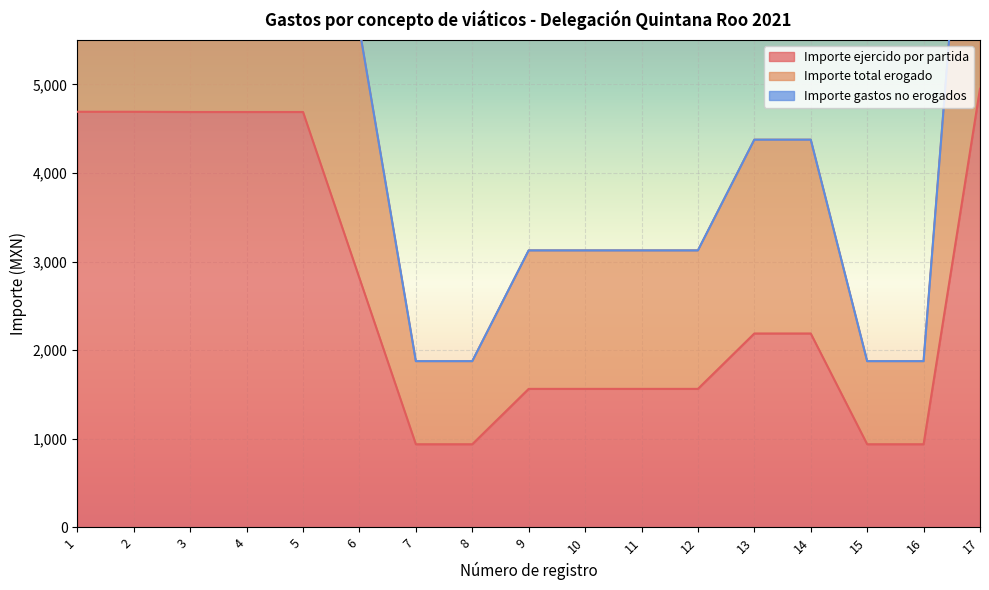

At which category is the sum across all series the highest?

17